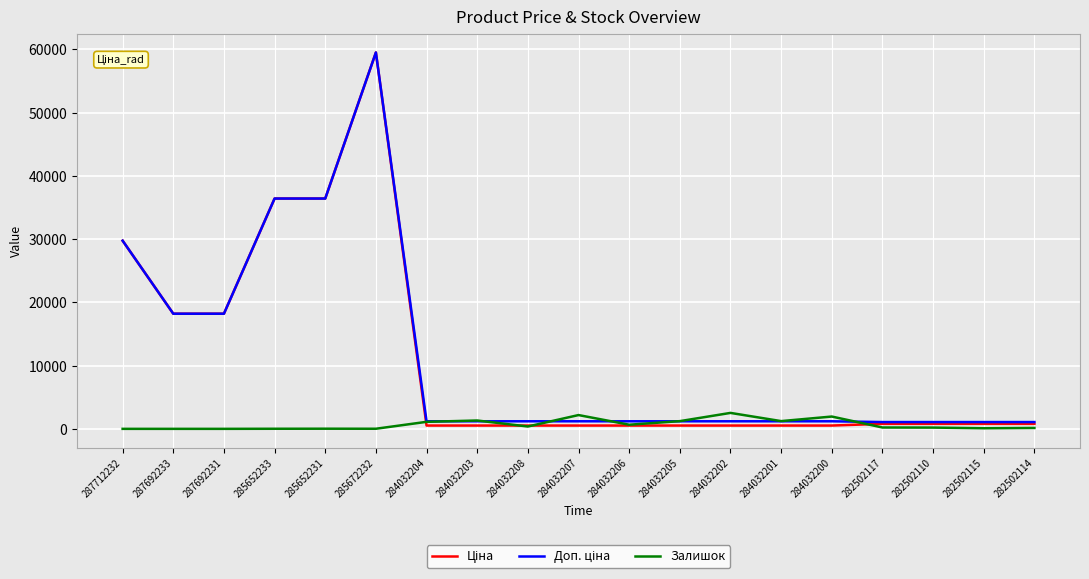

What is the total value across all series at 287692233?

36424.0